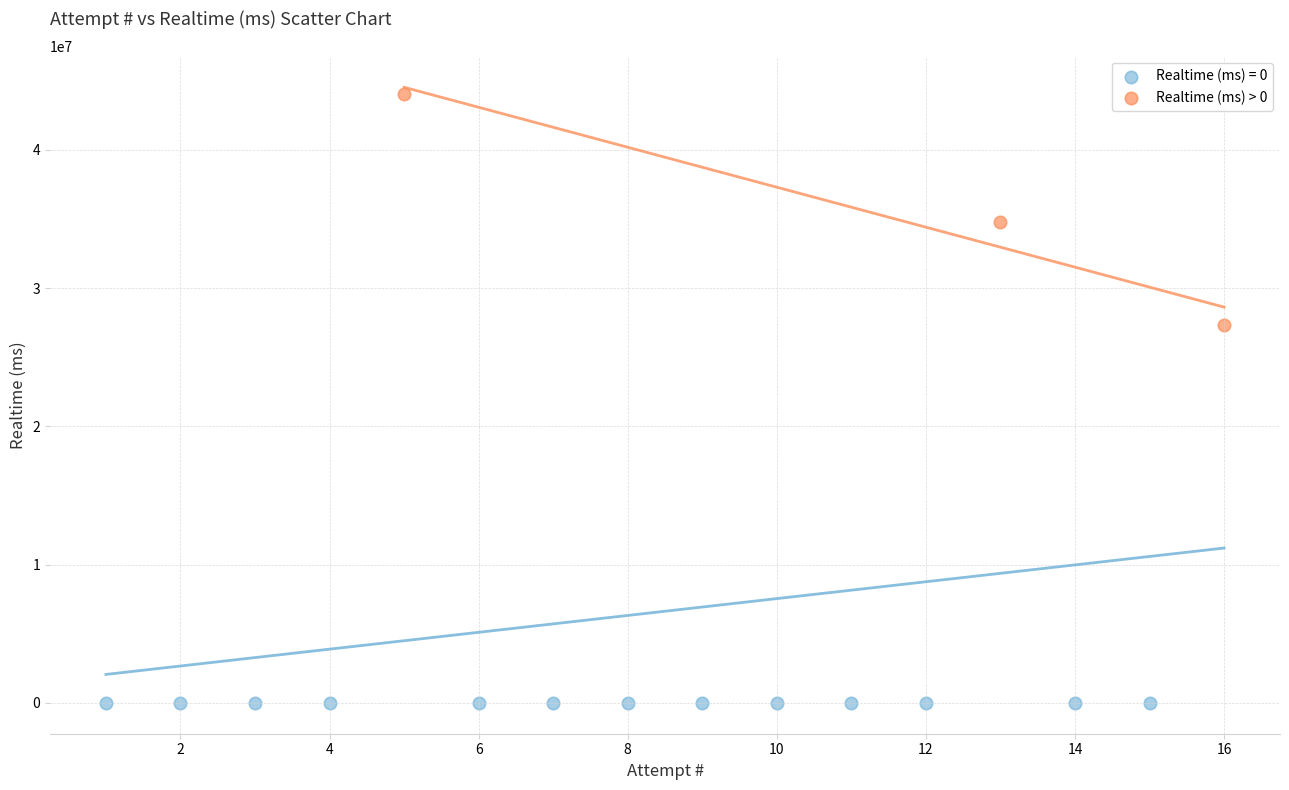

Which series reaches the minimum Y coordinate?

Realtime (ms) = 0